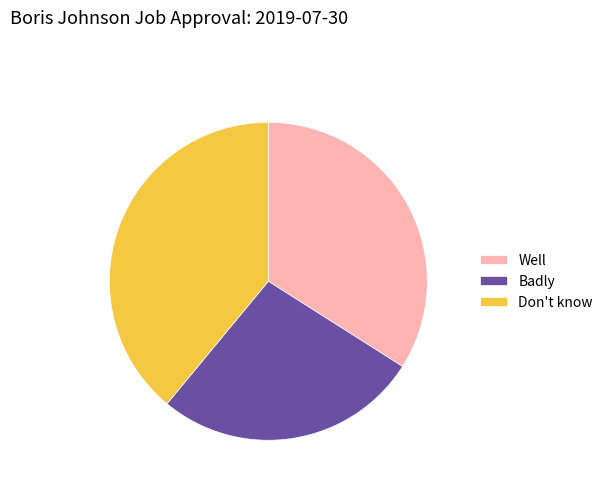

Is there a majority slice in this chart?

No